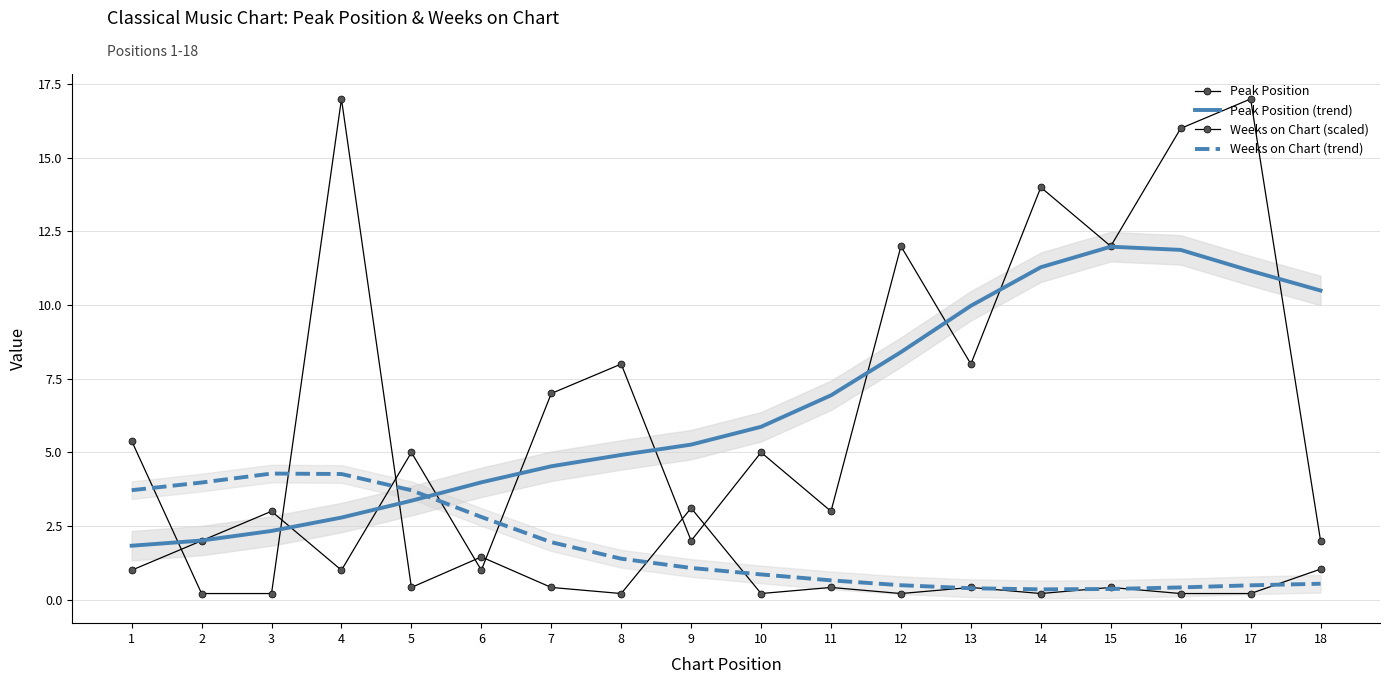

After their last crossing, which series has the higher values: Weeks on Chart (scaled) or Weeks on Chart (trend)?

Weeks on Chart (scaled)